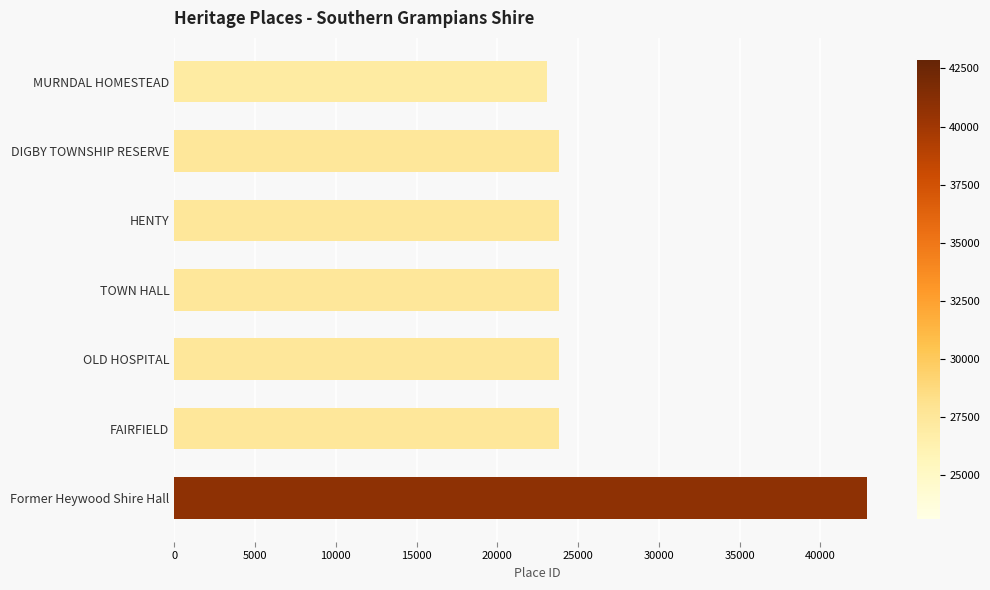

What is the label of the 7th bar from the bottom?

MURNDAL HOMESTEAD